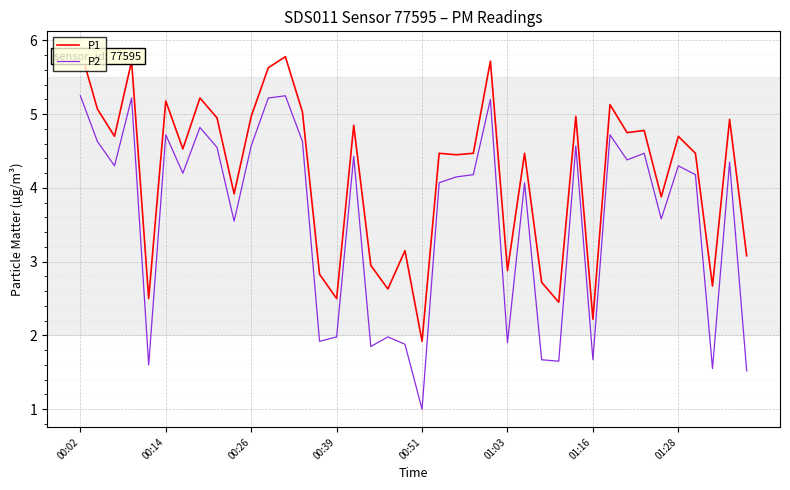

Rank the series by their average value, from highest to lowest.

P1, P2